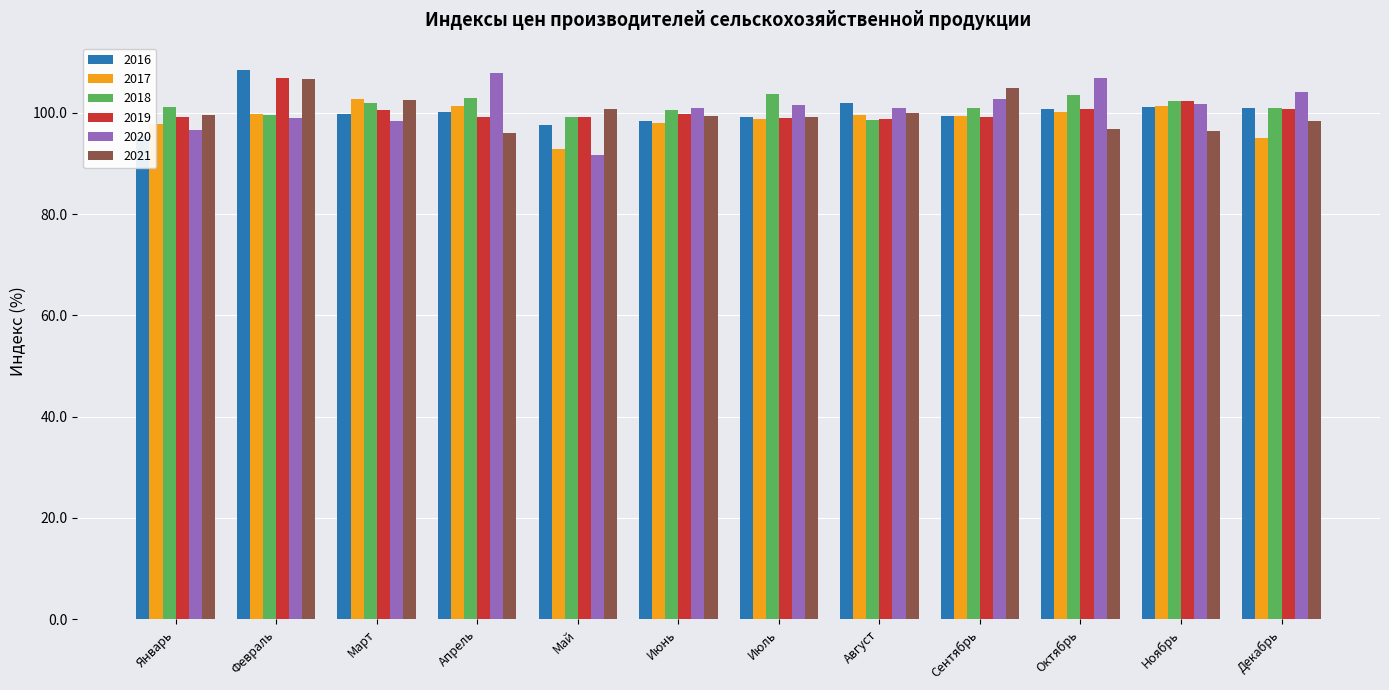

Which series has the largest total across all categories?

2018